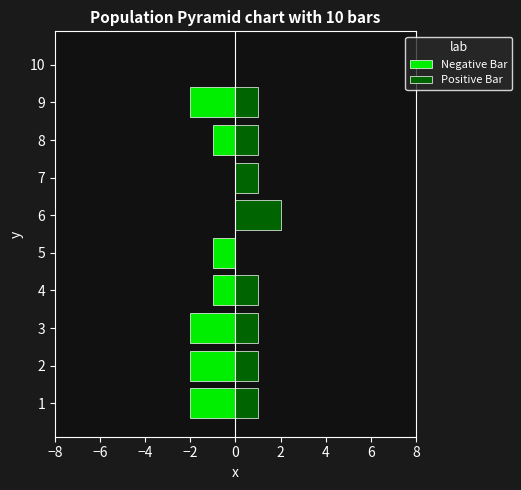

Reading left to right, list all the values displayed in this chart.

Negative Bar: -2	-2	-2	-1	-1	0	0	-1	-2	0
Positive Bar: 1	1	1	1	0	2	1	1	1	0